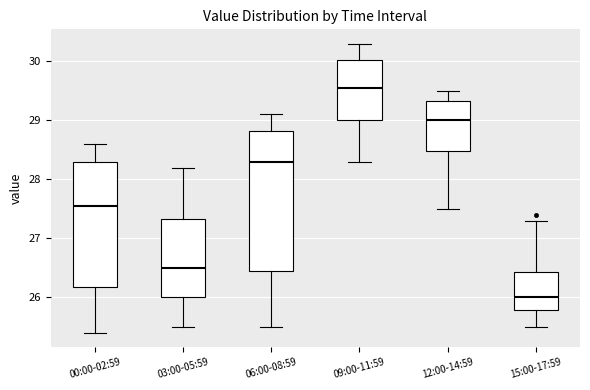

Which box is the tallest, from its lower edge to its upper edge?

06:00-08:59